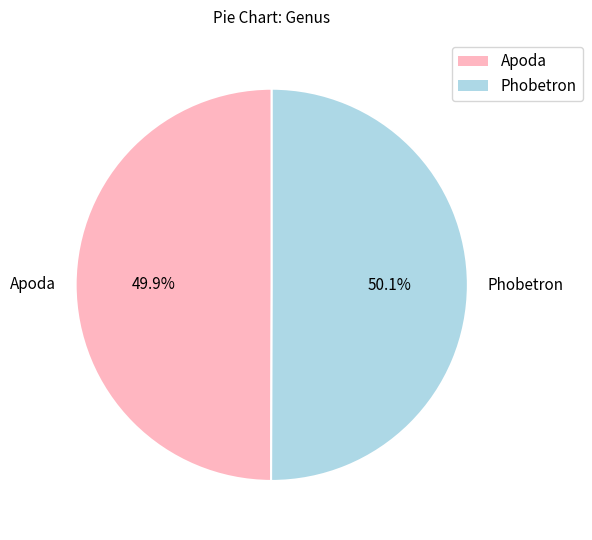

The Phobetron slice represents 44% of the pie. True or false?

False